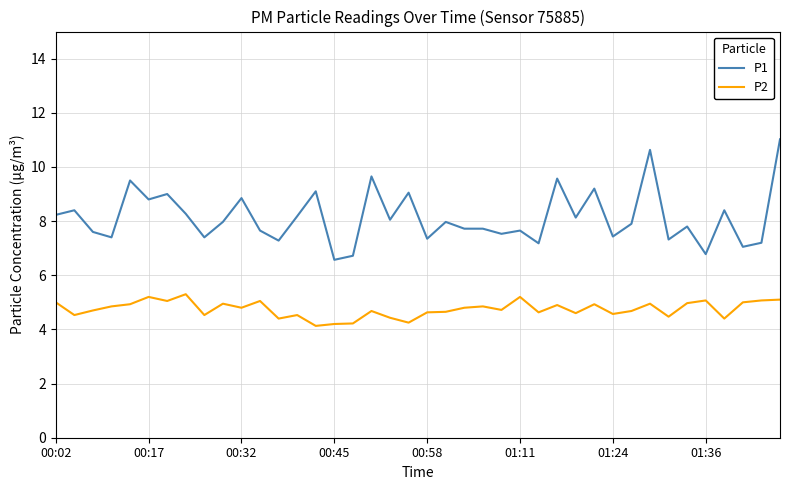

Rank the series by their maximum value, from lowest to highest.

P2, P1